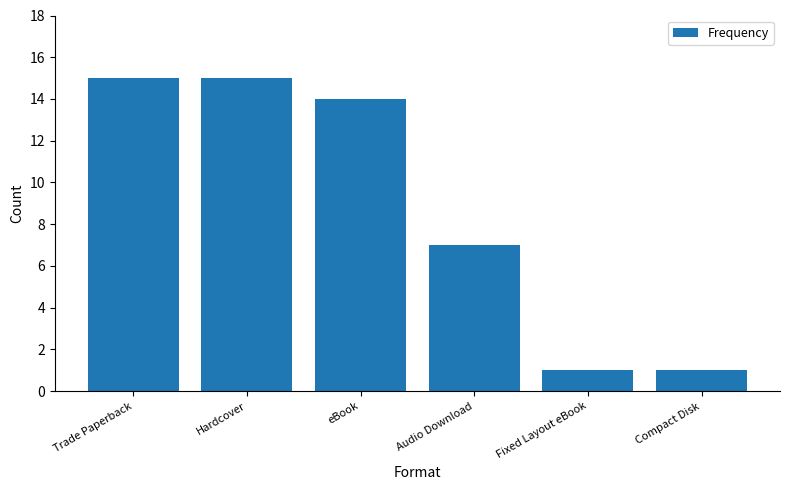

Reading left to right, extract all data points from this chart.

Trade Paperback=15	Hardcover=15	eBook=14	Audio Download=7	Fixed Layout eBook=1	Compact Disk=1